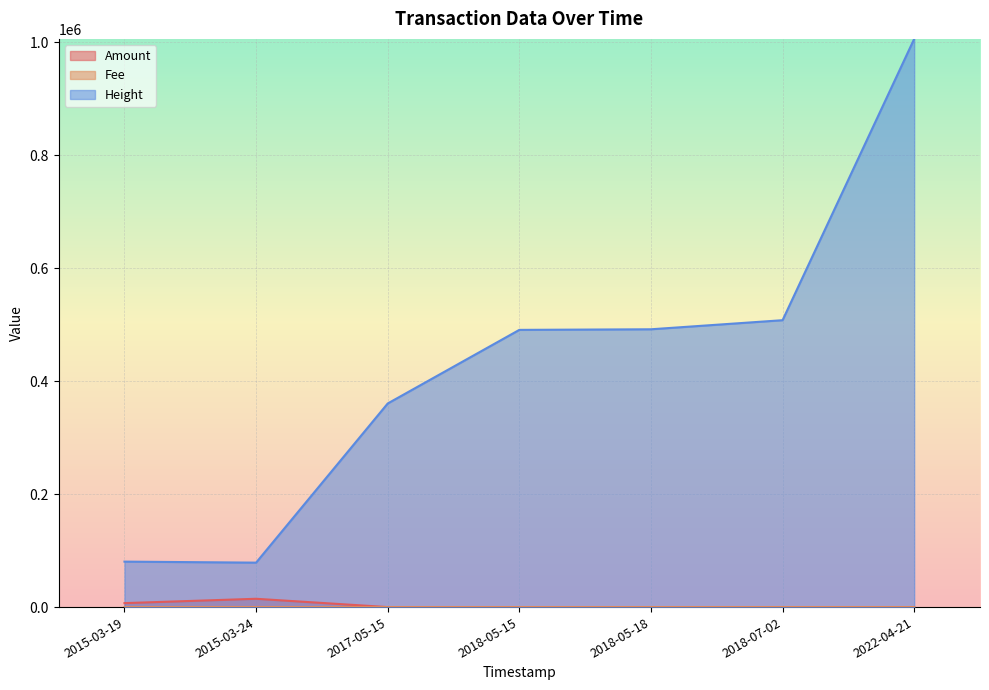

What is the label of the 1st point from the right?

2022-04-21